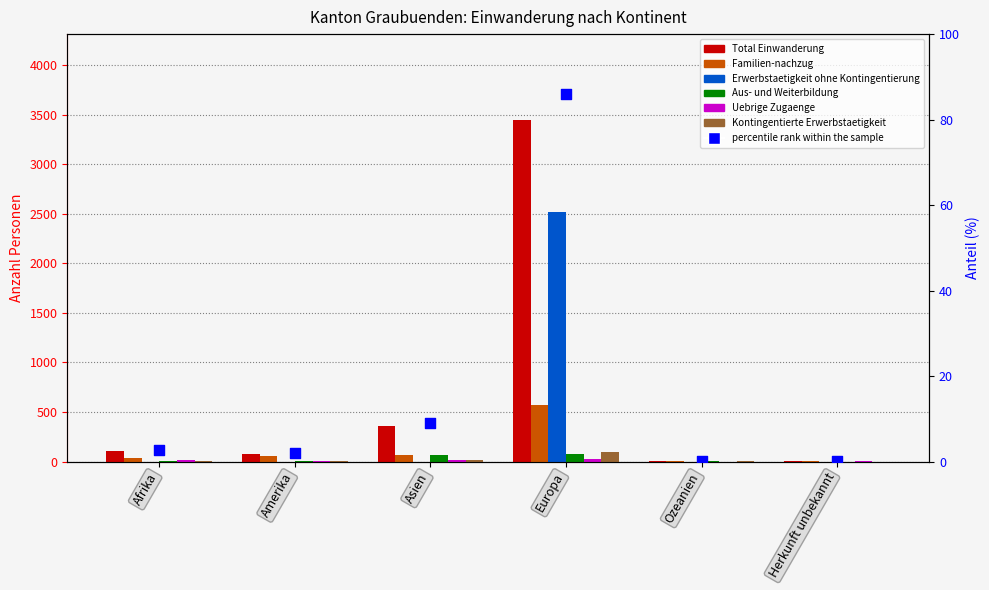

What is the total value across all series at Herkunft unbekannt?

10